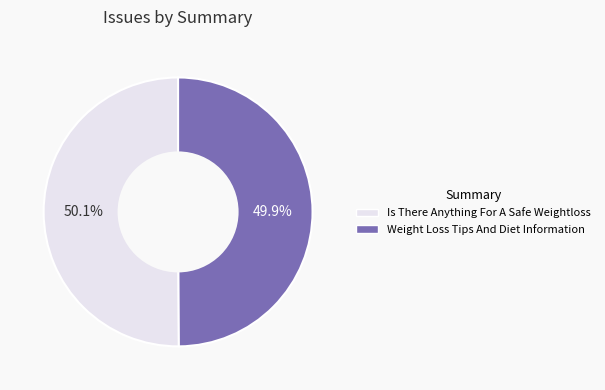

Does any single category account for the majority?

Yes